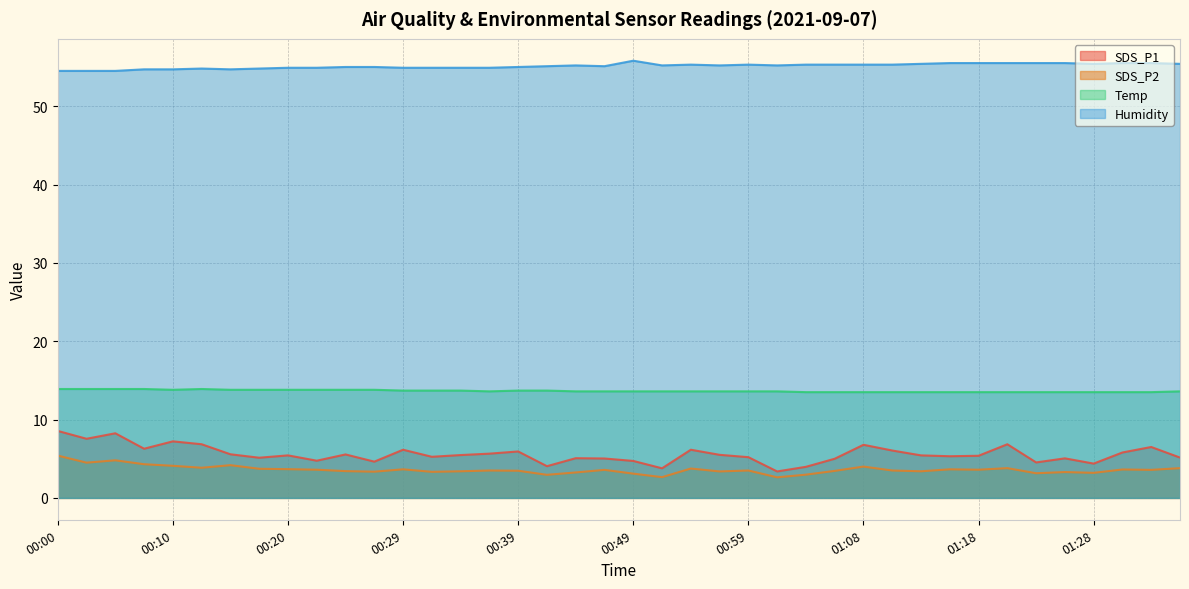

What is the difference between the highest and lowest values at 01:21?

51.7